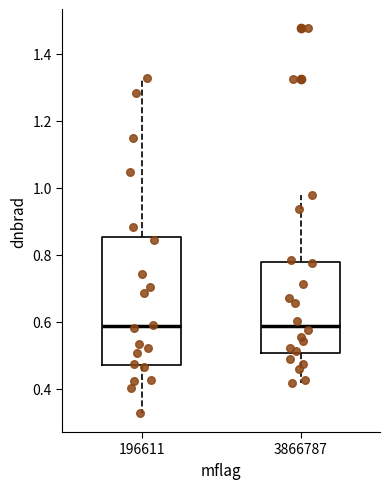

Reading left to right, transcribe this box plot: for each box, give where its median line is, the range the box spans, and where its two whiskers end, as read against the y-axis. The values are not printed on the chart, so give them approximately, as read against the axis.

196611: median 0.58, box 0.48 to 0.86, whiskers 0.32 to 1.32
3866787: median 0.58, box 0.50 to 0.78, whiskers 0.42 to 0.98